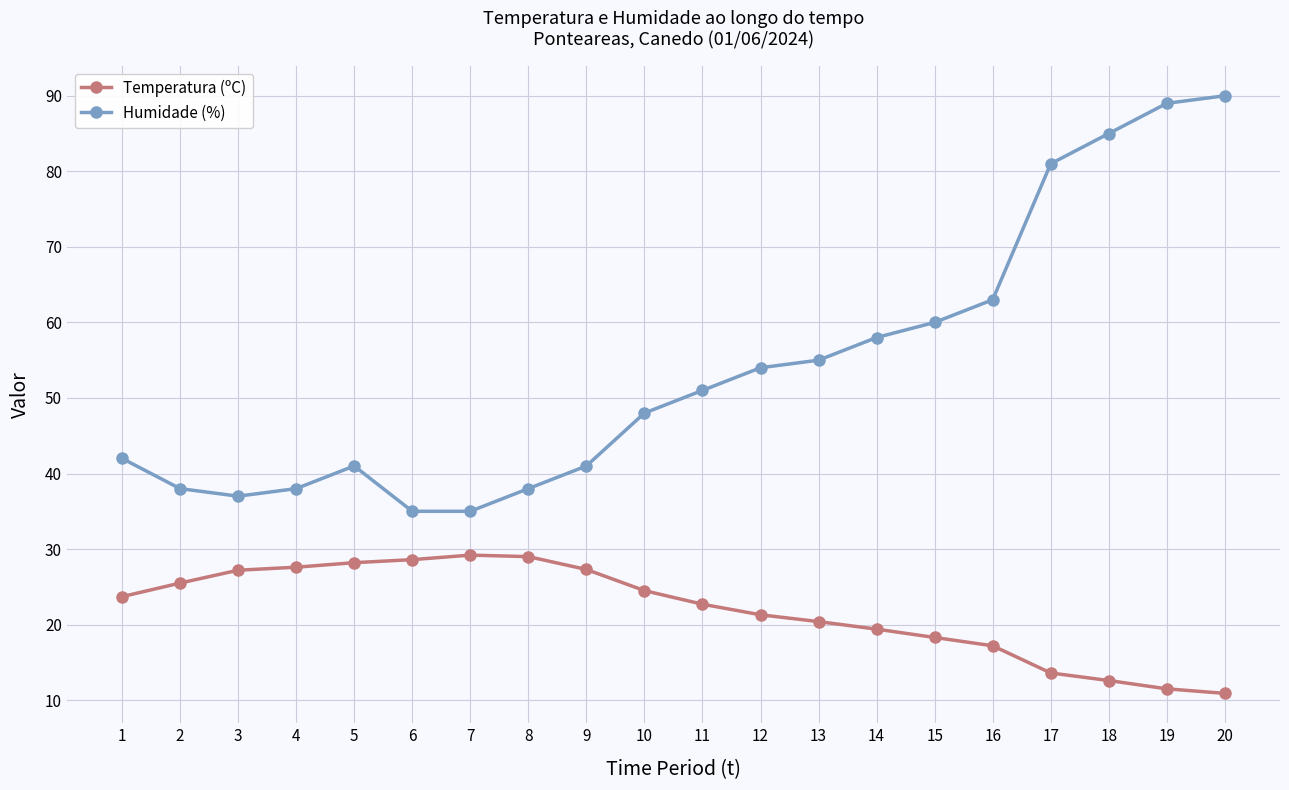

Which series has the largest total across all categories?

Humidade (%)